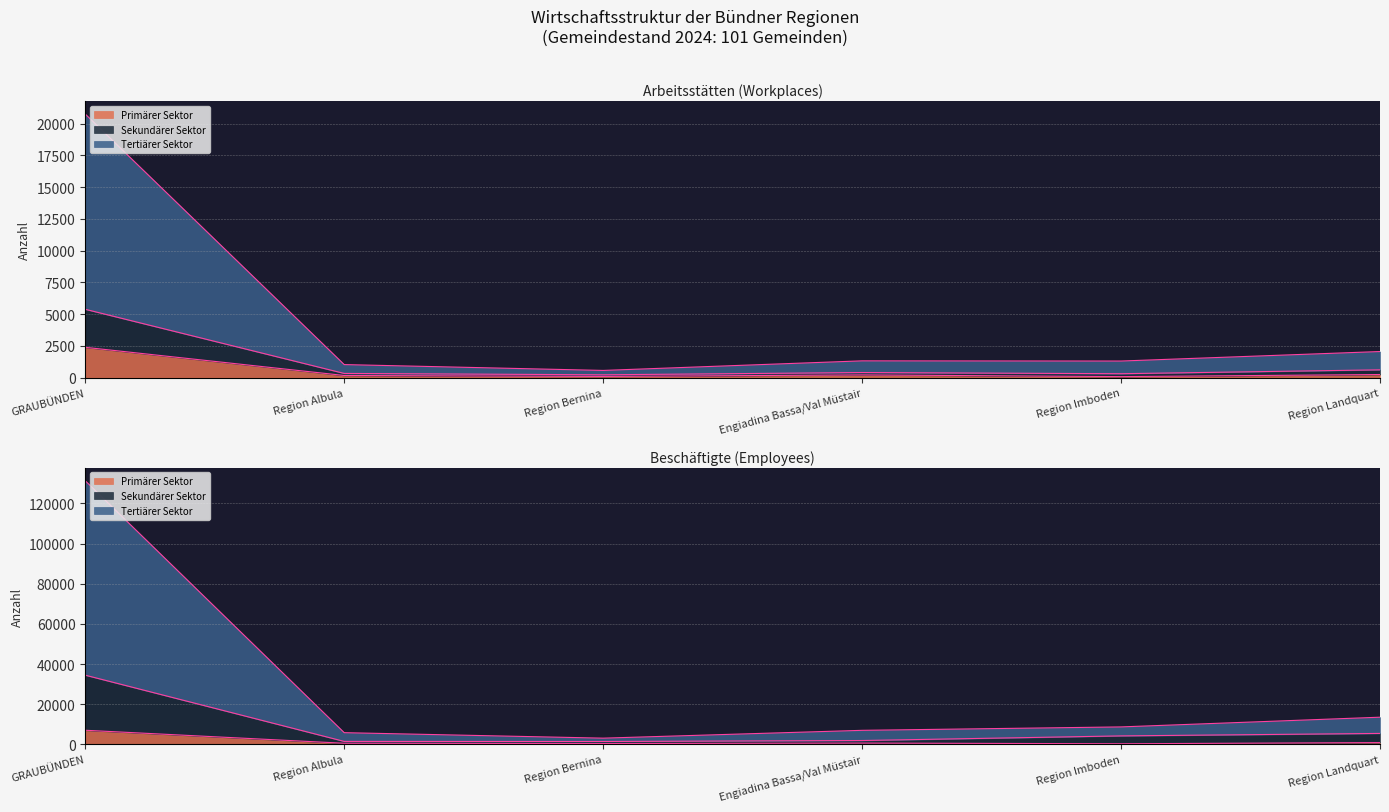

The value of Primärer Sektor (Beschäftigte) at Region Bernina is 378. True or false?

True